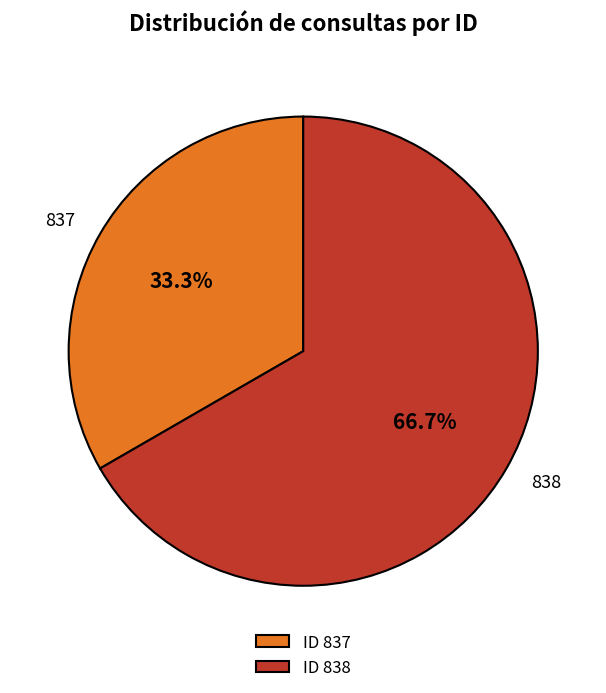

Is it true that 837 is 27% of the pie?

False